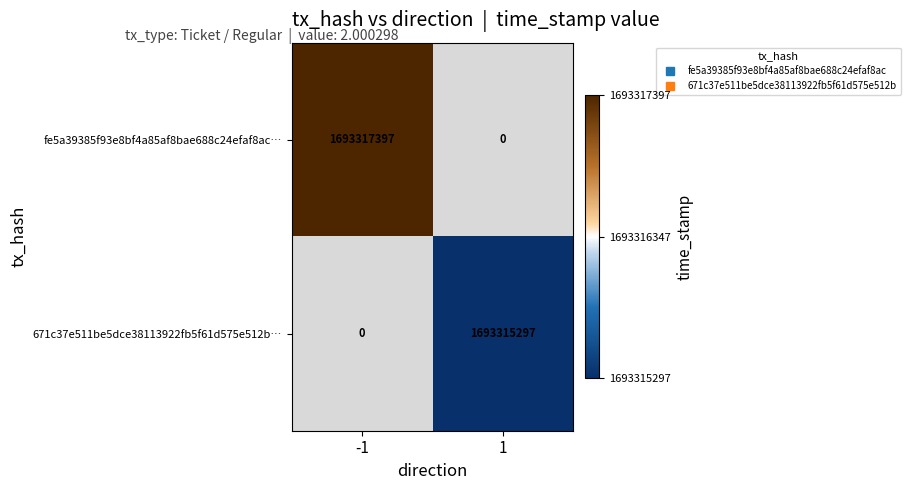

At 1, list the series in order from smallest to largest.

fe5a39385f93e8bf4a85af8bae688c24efaf8ac…, 671c37e511be5dce38113922fb5f61d575e512b…